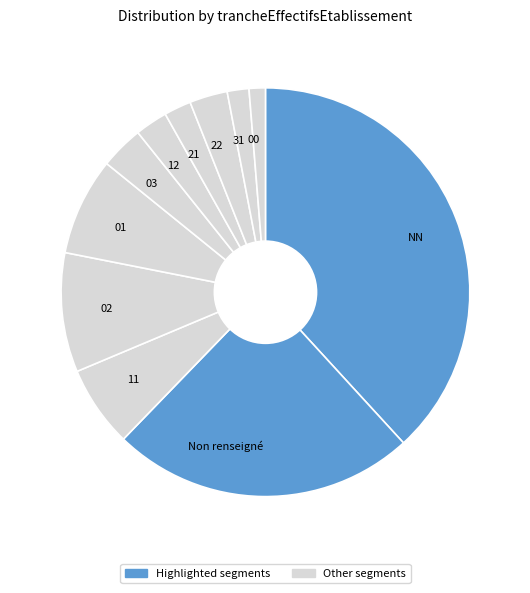

Between 00 and 21, which is larger?

21